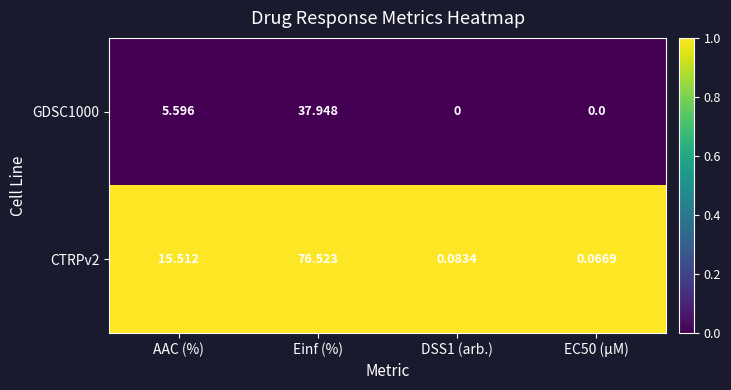

Rank the series at AAC (%) from lowest to highest value.

GDSC1000, CTRPv2